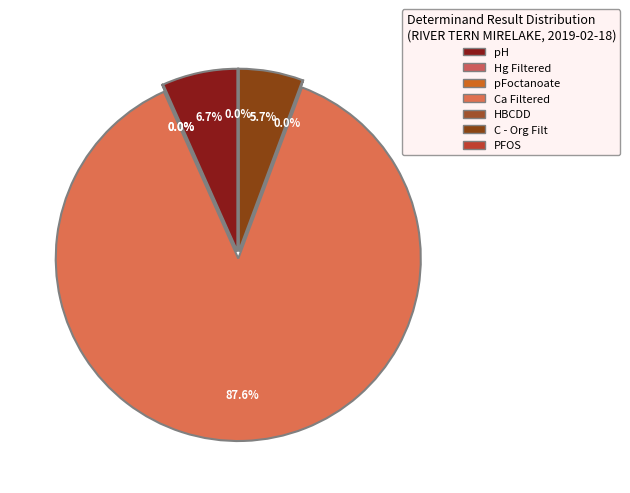

Does Ca Filtered account for over 50% of the chart?

Yes